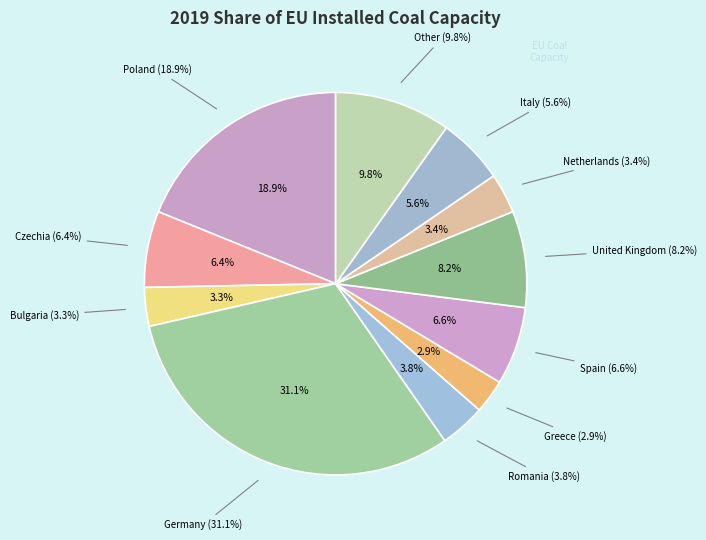

Is it true that Germany is 45% of the pie?

False